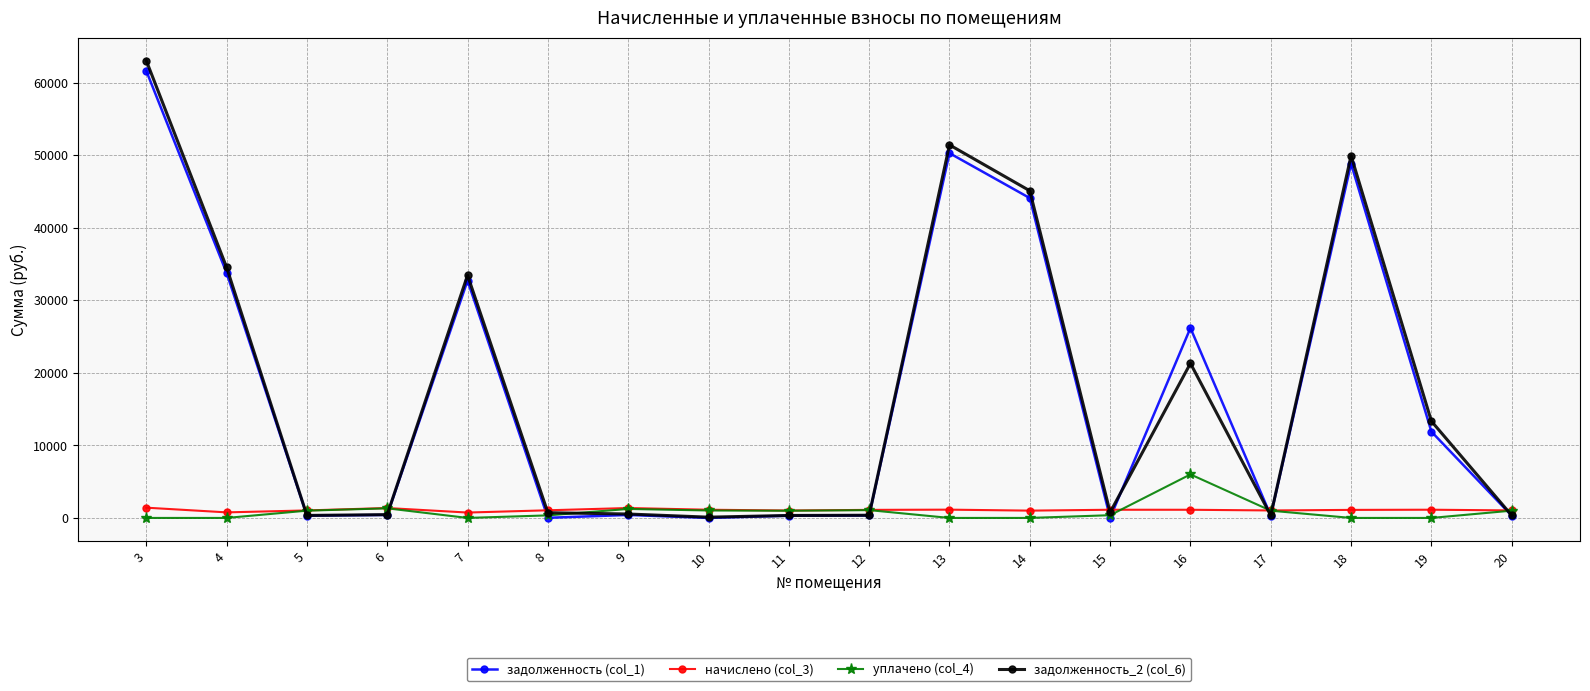

True or false: задолженность_2 (col_6) has more than 0 interior local peaks.

True